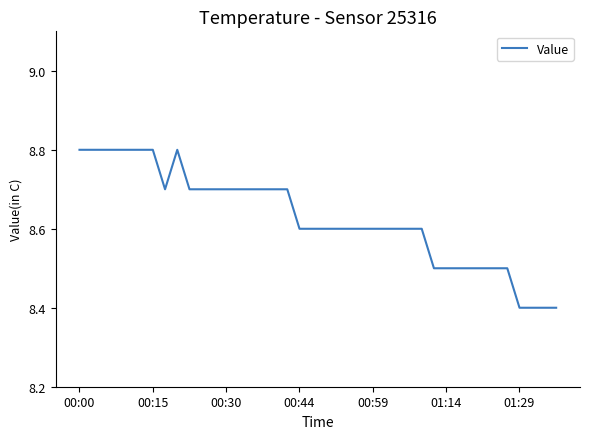

What is the minimum value shown in the chart?

8.4